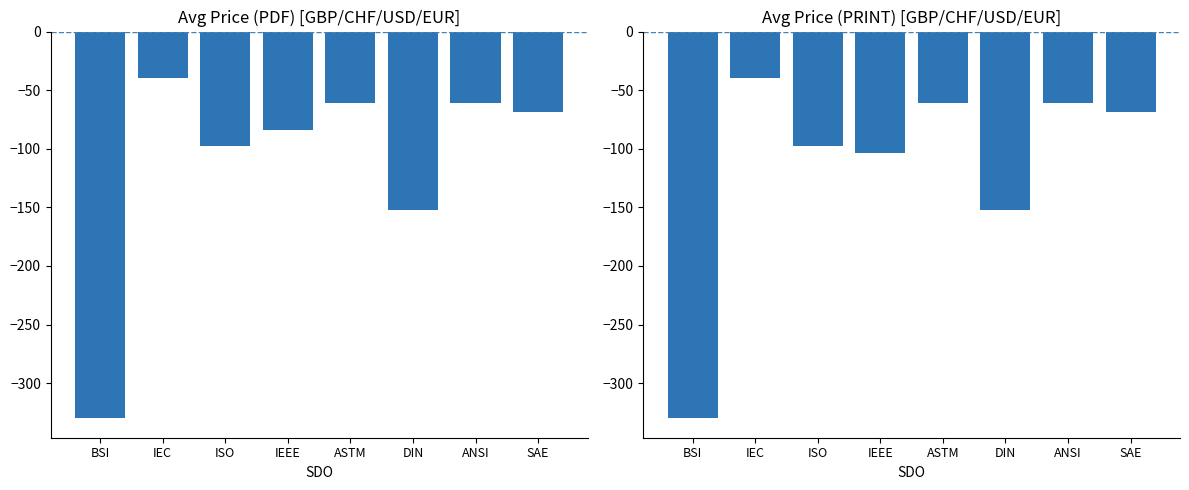

At BSI, list the series in order from largest to smallest.

Avg Price (PDF), Avg Price (PRINT)